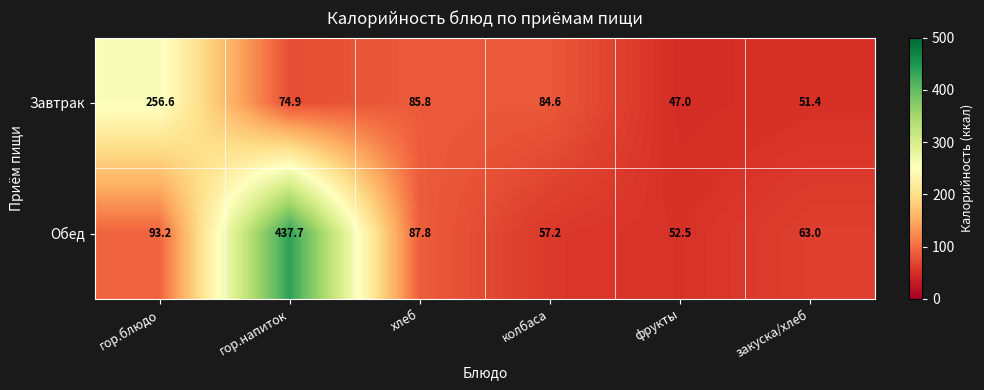

What is the minimum value for Завтрак?

47.0